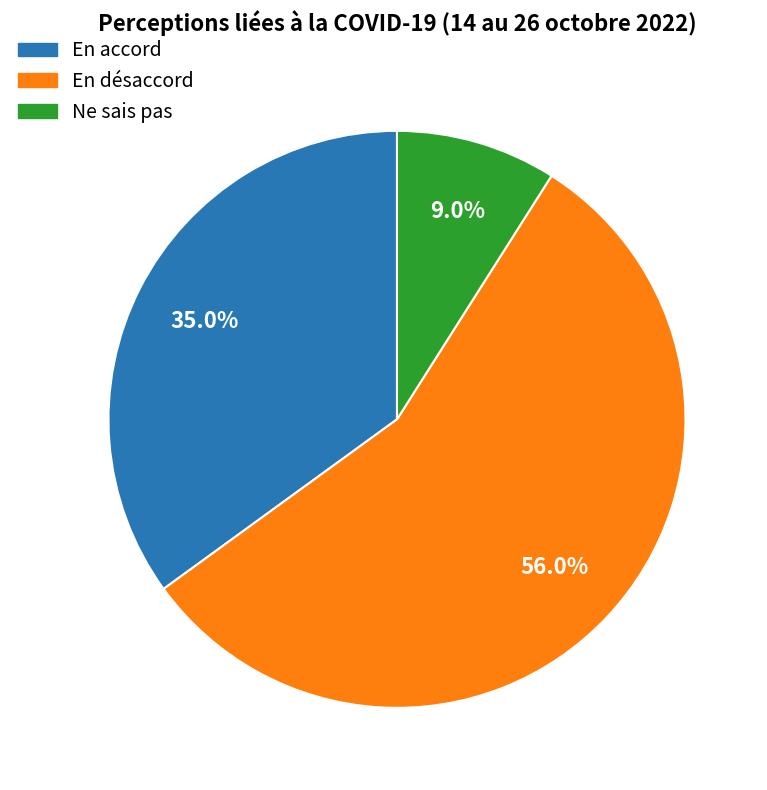

Is there any slice that represents more than half of the pie?

Yes